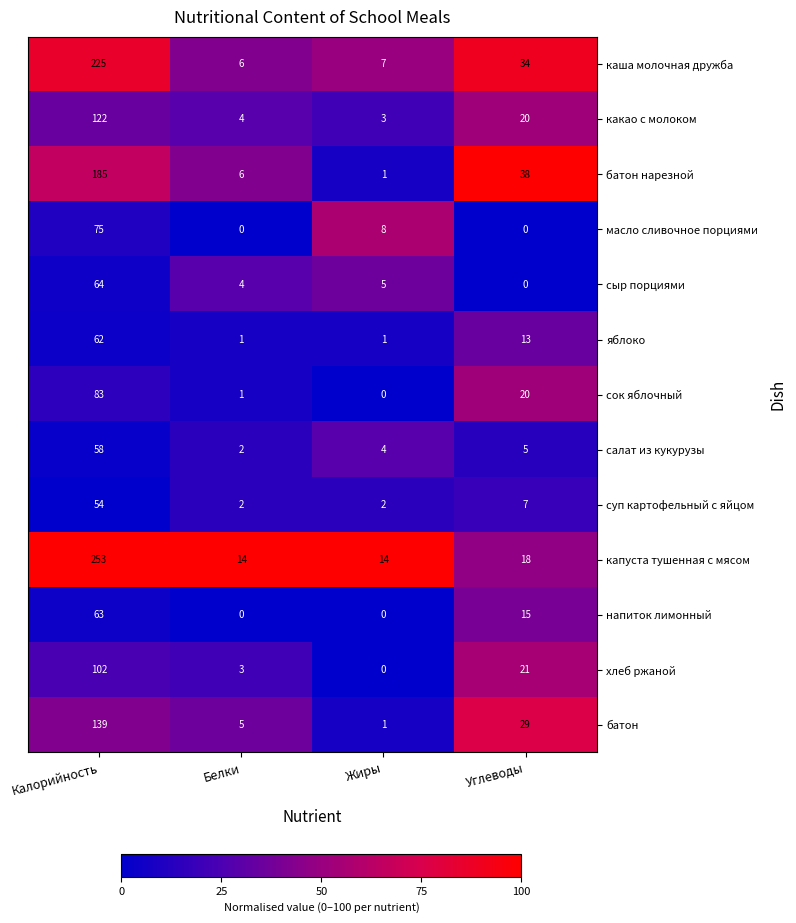

Which category has the highest value across all series?

Калорийность